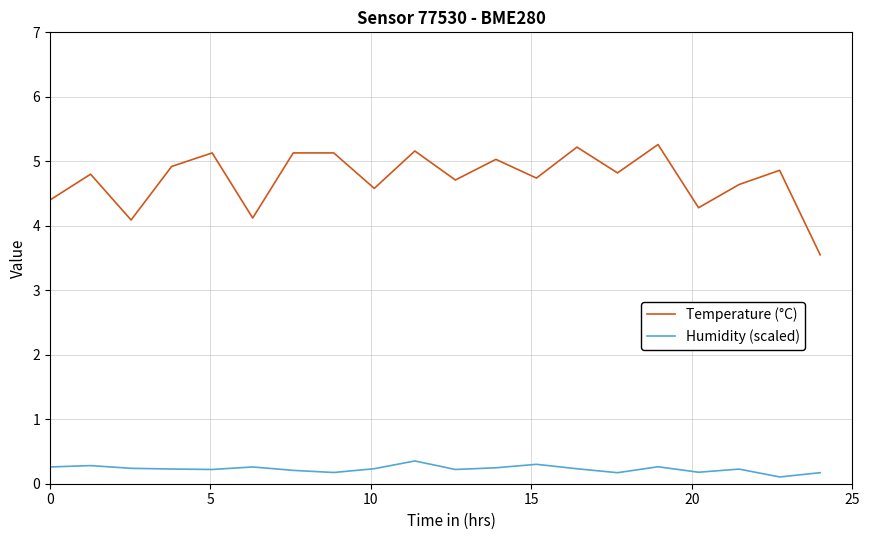

How many series are shown in this chart?

2